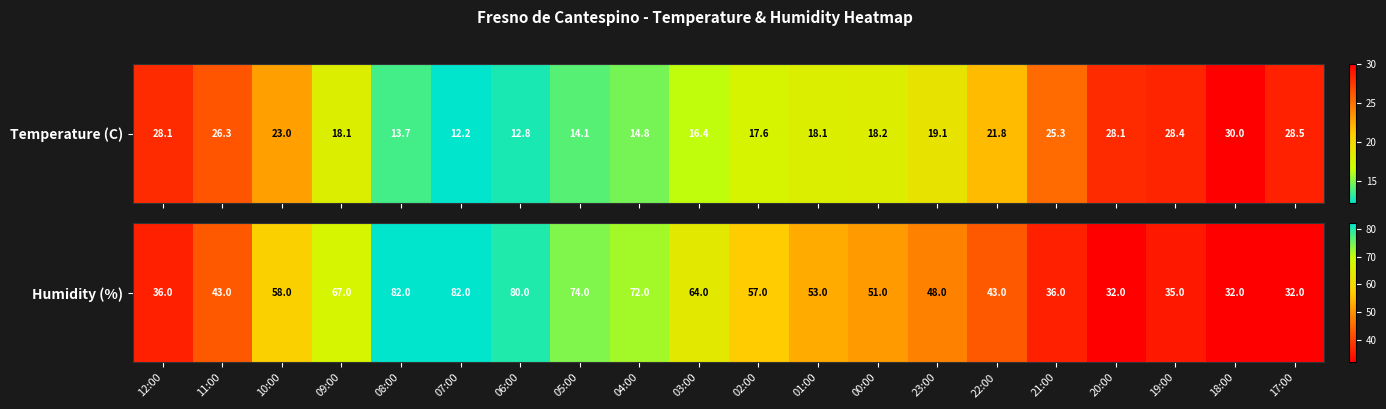

What is the difference between the second highest and second lowest values?

50